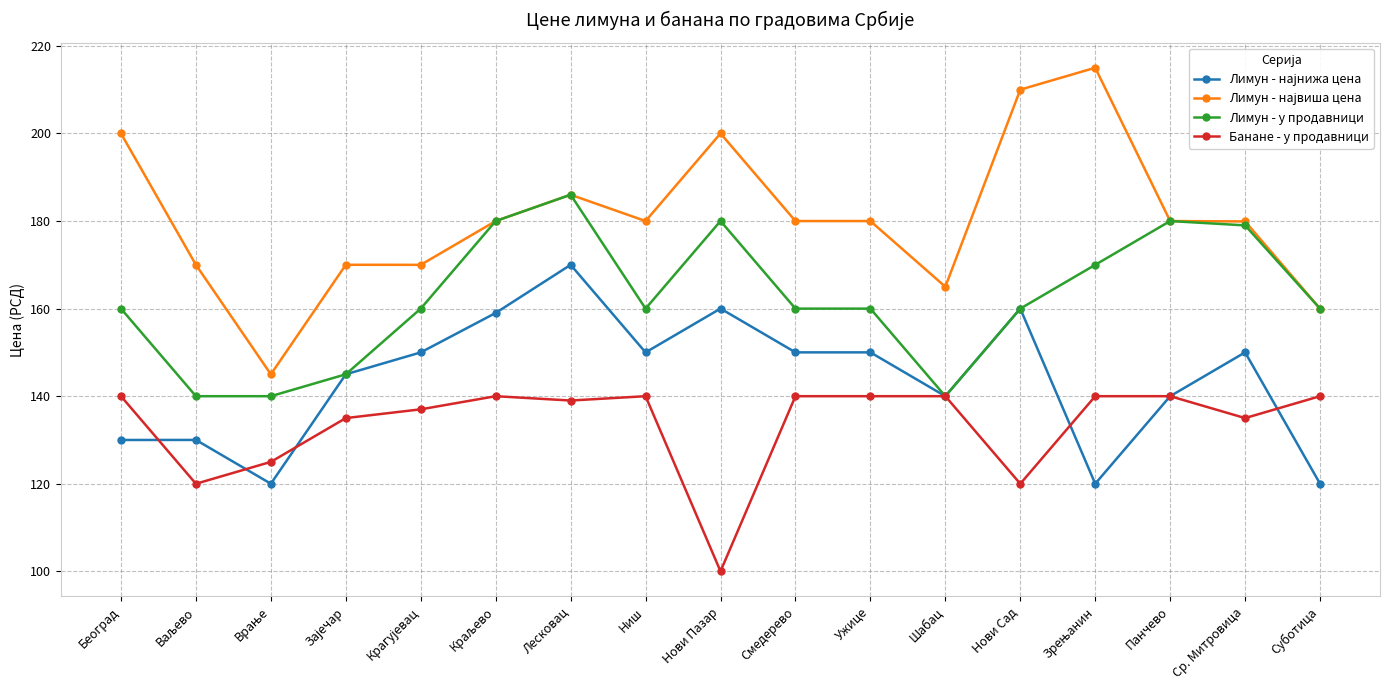

What is the lowest value of the Банане - у продавници series?

100.0